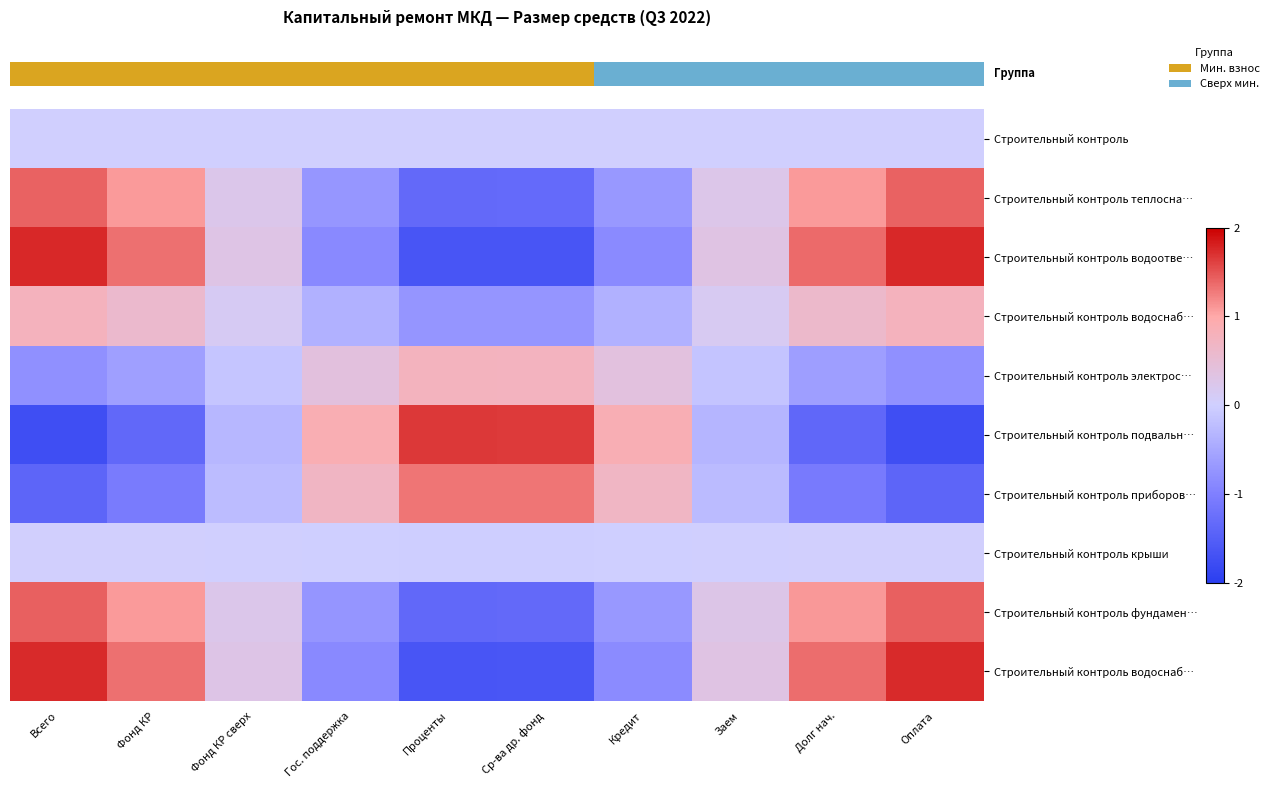

How many categories are shown in the chart?

10